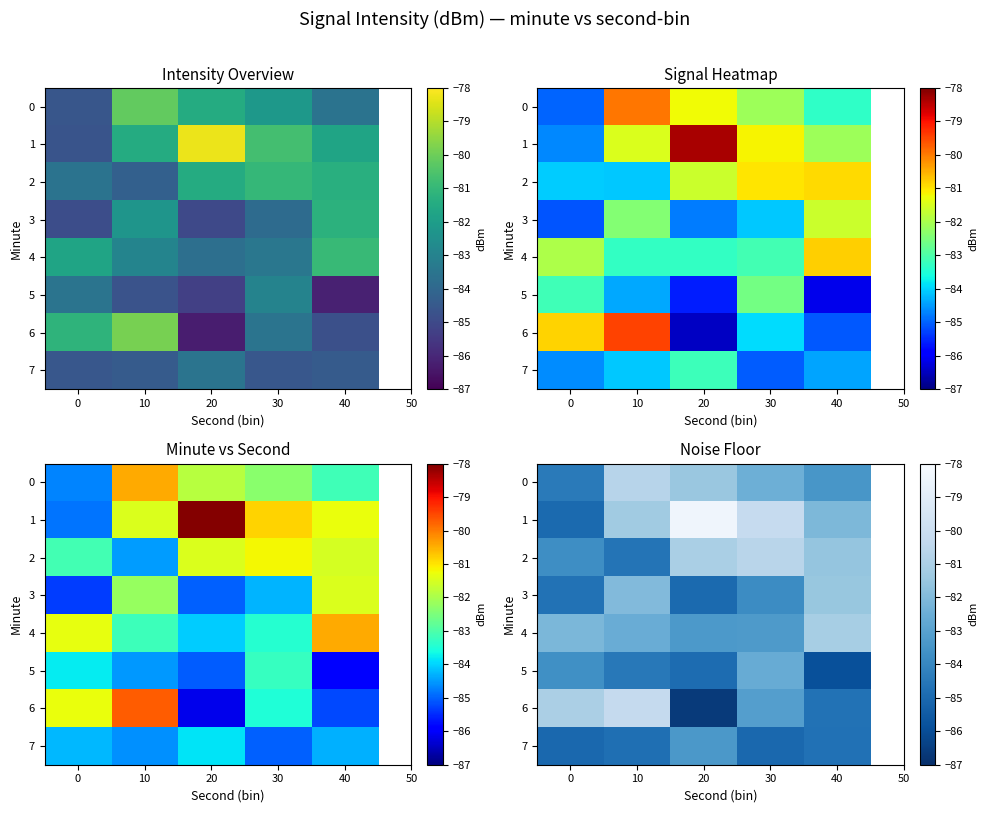

How many categories are shown in the chart?

5